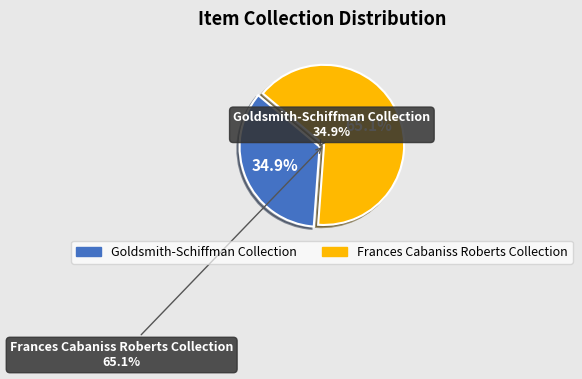

To the nearest percent, what is the combined percentage of Frances Cabaniss Roberts Collection and Goldsmith-Schiffman Collection?

100%